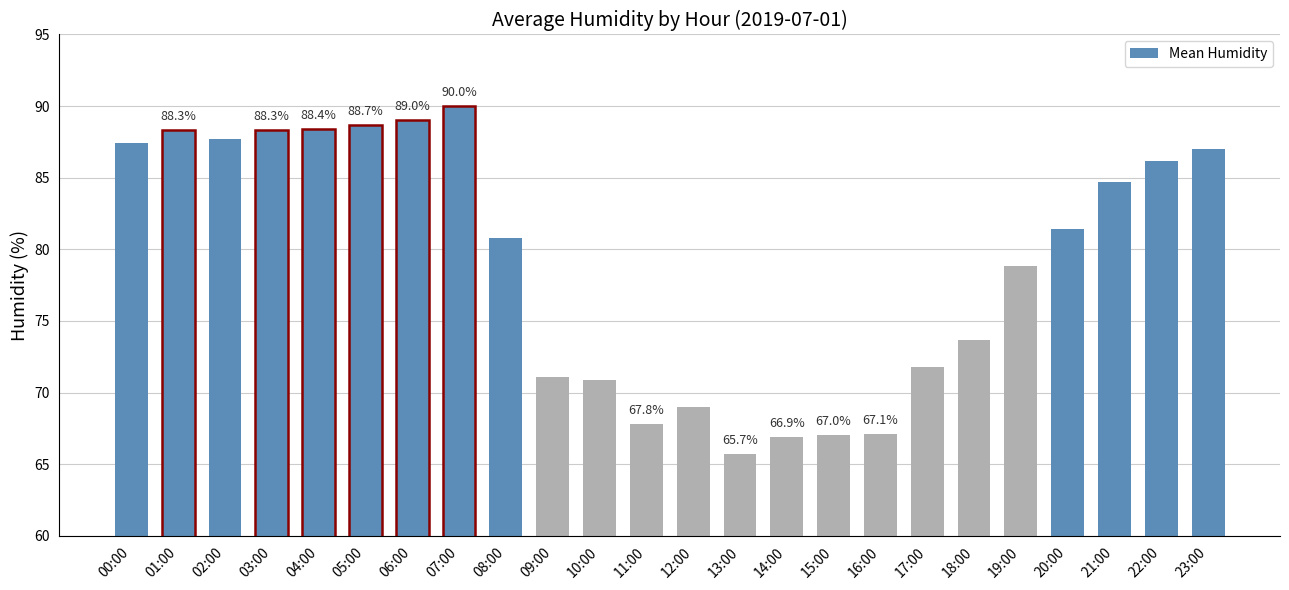

How many series are shown in this chart?

1